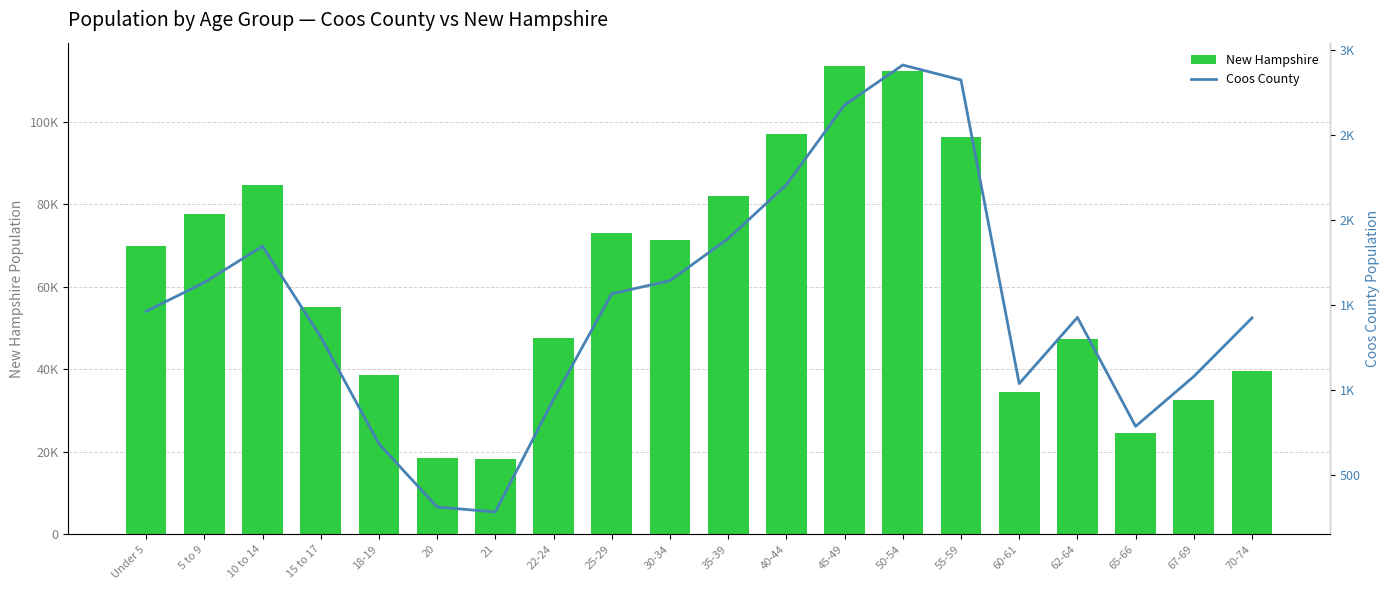

How many data points in New Hampshire are less than 69806?

10